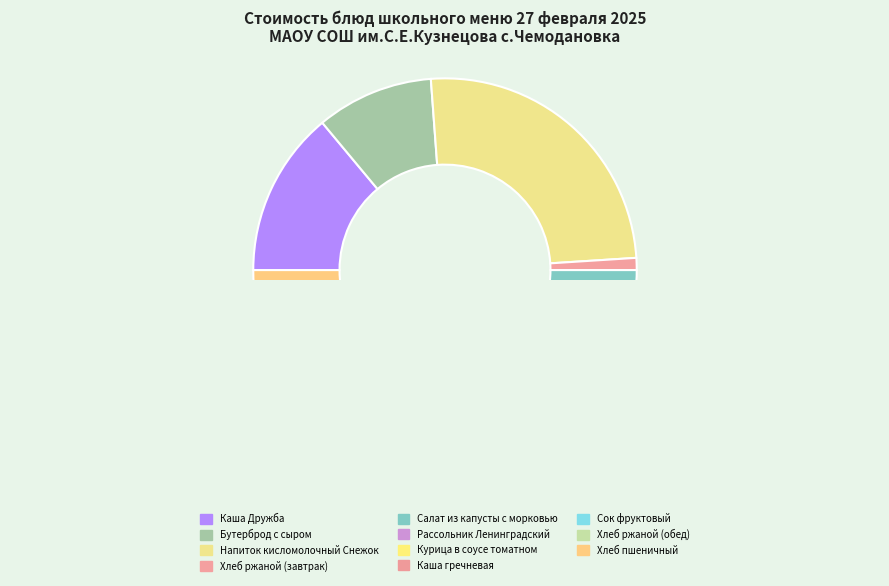

To the nearest percent, what is the average slice percentage?

9%